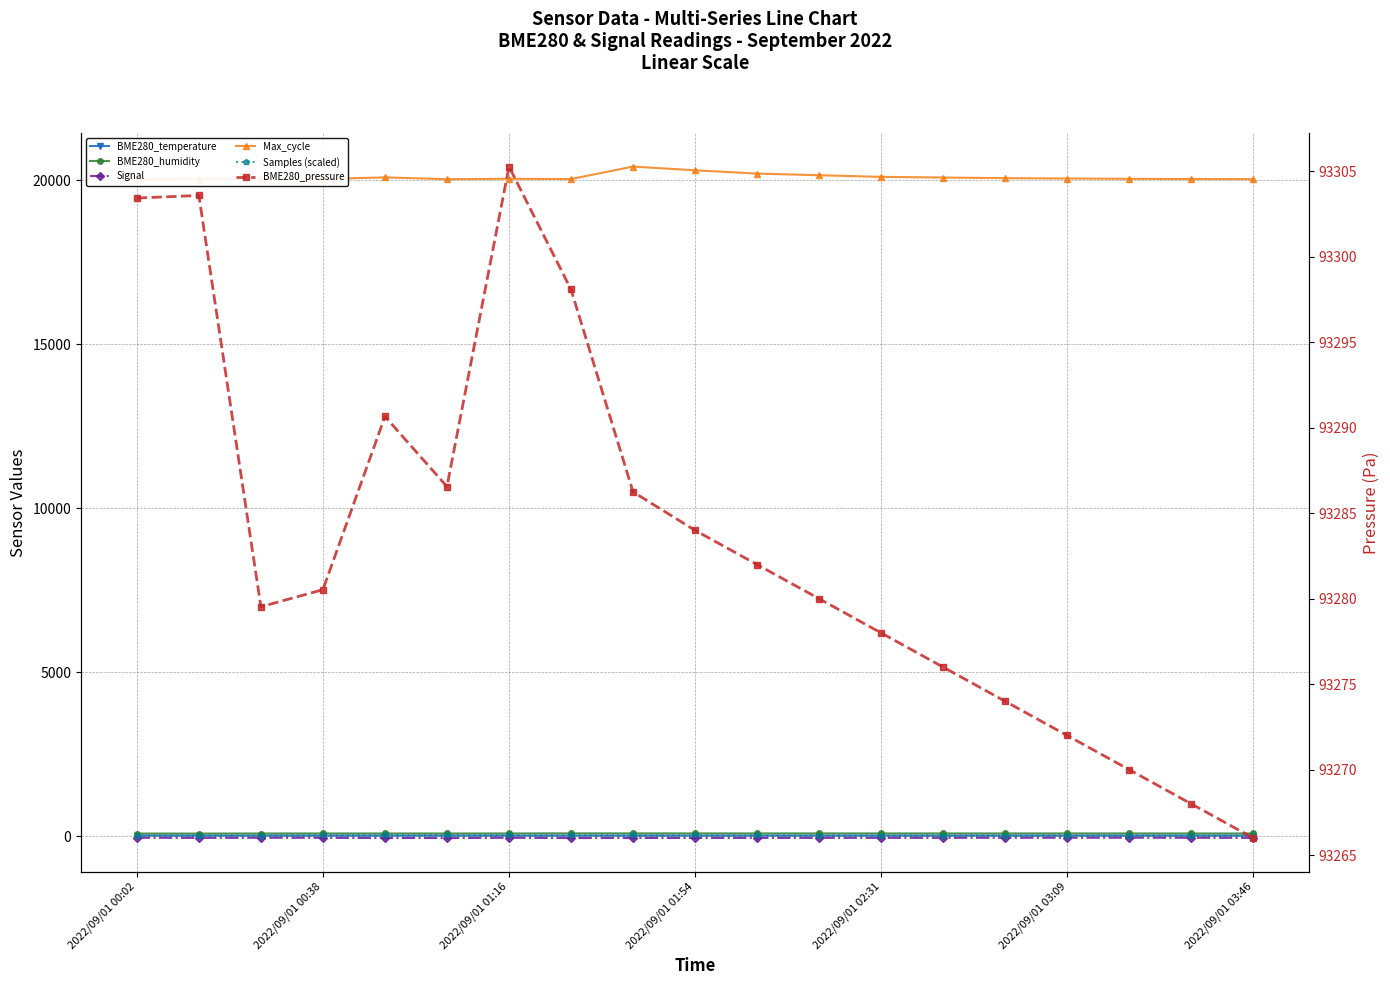

Reading left to right, what are all the values shown in this chart?

BME280_temperature: 15.4	15.4	15.4	15.3	15.3	15.4	15.3	15.2	15.2	15.2	15.2	15.2	15.2	15.2	15.2	15.2	15.3	15.3	15.3
BME280_humidity: 79.4	78.5	80.8	81.7	81.7	81.2	81.4	84.9	84.0	83.5	83.2	83.0	82.8	82.5	82.3	82.1	81.9	81.7	81.6
Signal: -49.0	-54.0	-49.0	-51.0	-57.0	-58.0	-50.0	-58.0	-56.0	-55.0	-54.0	-53.0	-52.0	-51.0	-50.0	-49.0	-48.0	-50.0	-52.0
Max_cycle: 20022.0	20045.0	20036.0	20034.0	20084.0	20029.0	20042.0	20034.0	20414.0	20300.0	20200.0	20150.0	20100.0	20080.0	20060.0	20050.0	20040.0	20035.0	20030.0
Samples (scaled): 15.6	16.4	15.0	25.0	24.5	23.8	22.4	21.7	21.3	20.8	20.3	19.7	19.2	18.7	18.1	17.6	17.1	16.5	16.0
BME280_pressure: 93303.4	93303.6	93279.5	93280.5	93290.7	93286.6	93305.3	93298.1	93286.2	93284.0	93282.0	93280.0	93278.0	93276.0	93274.0	93272.0	93270.0	93268.0	93266.0